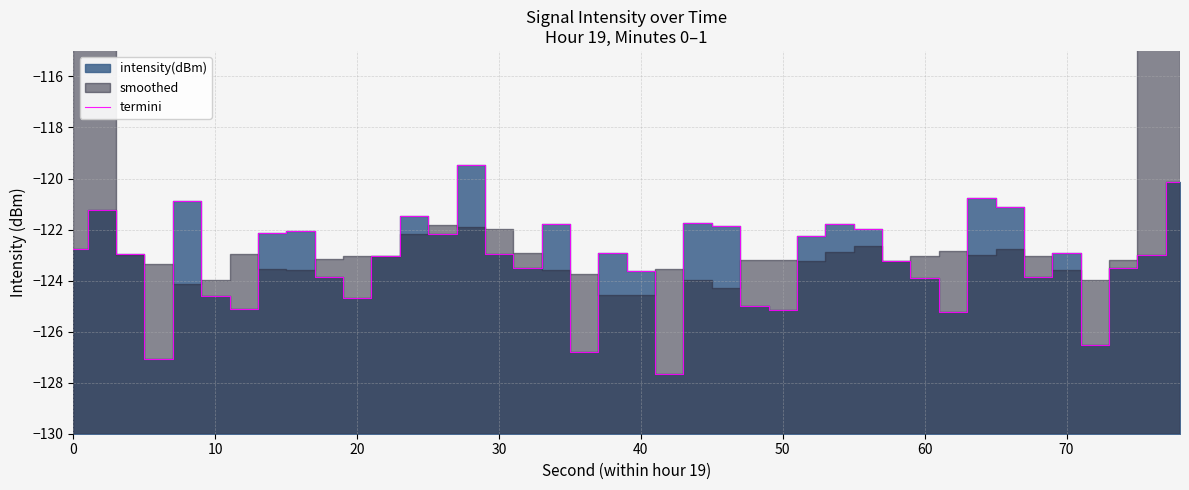

True or false: termini has a value of -214.5 at 0.

False